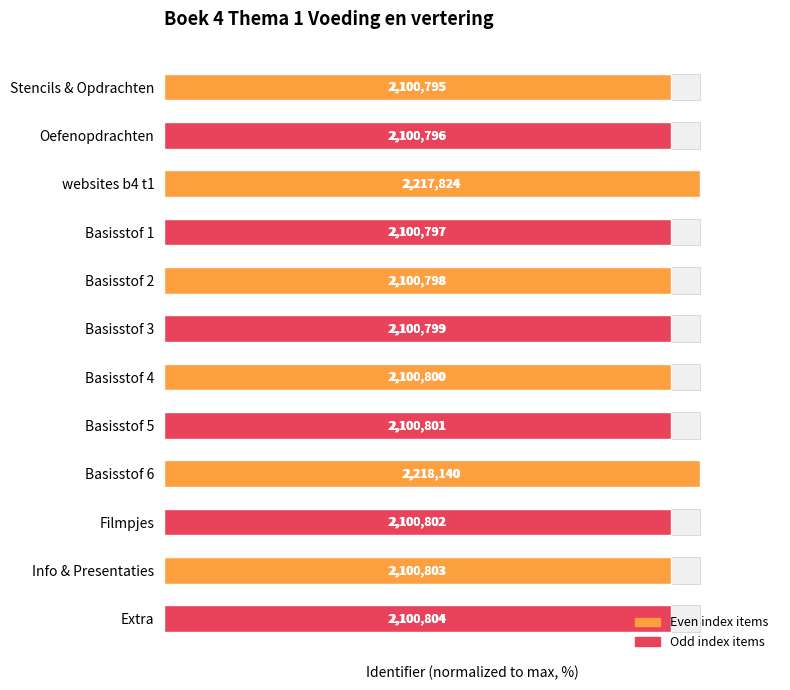

Does the chart contain any negative values?

No